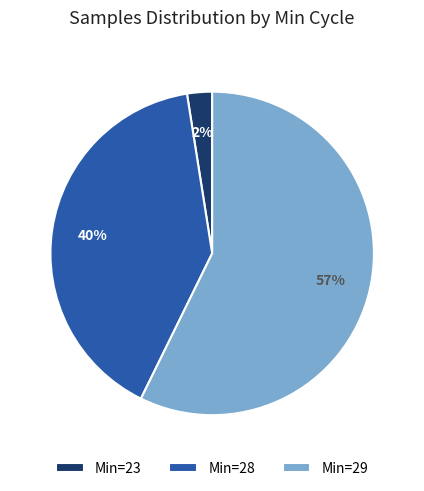

Is there any slice that represents more than half of the pie?

Yes